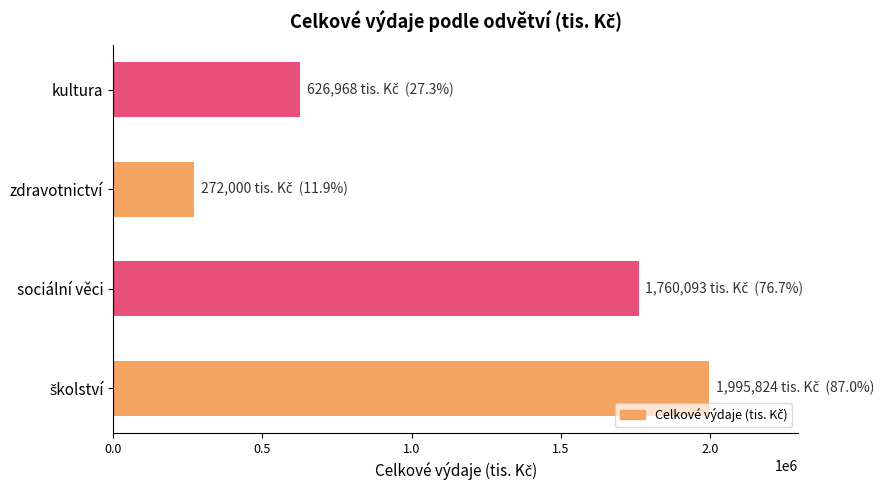

Approximately how many times larger is the value at sociální věci compared to kultura?

2.8